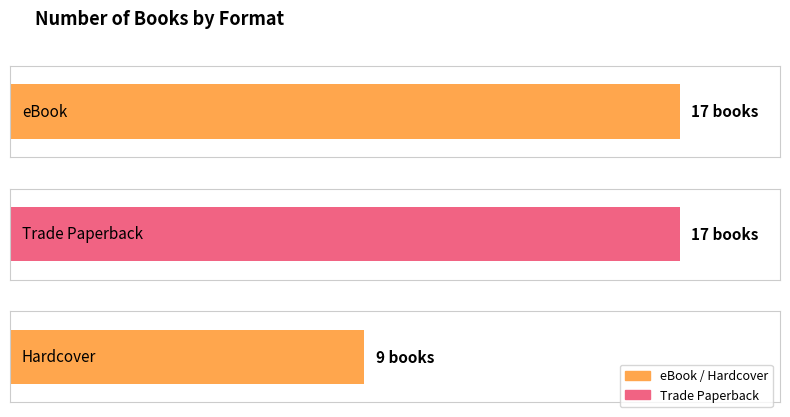

Are the bars grouped side by side (vs. stacked)?

No